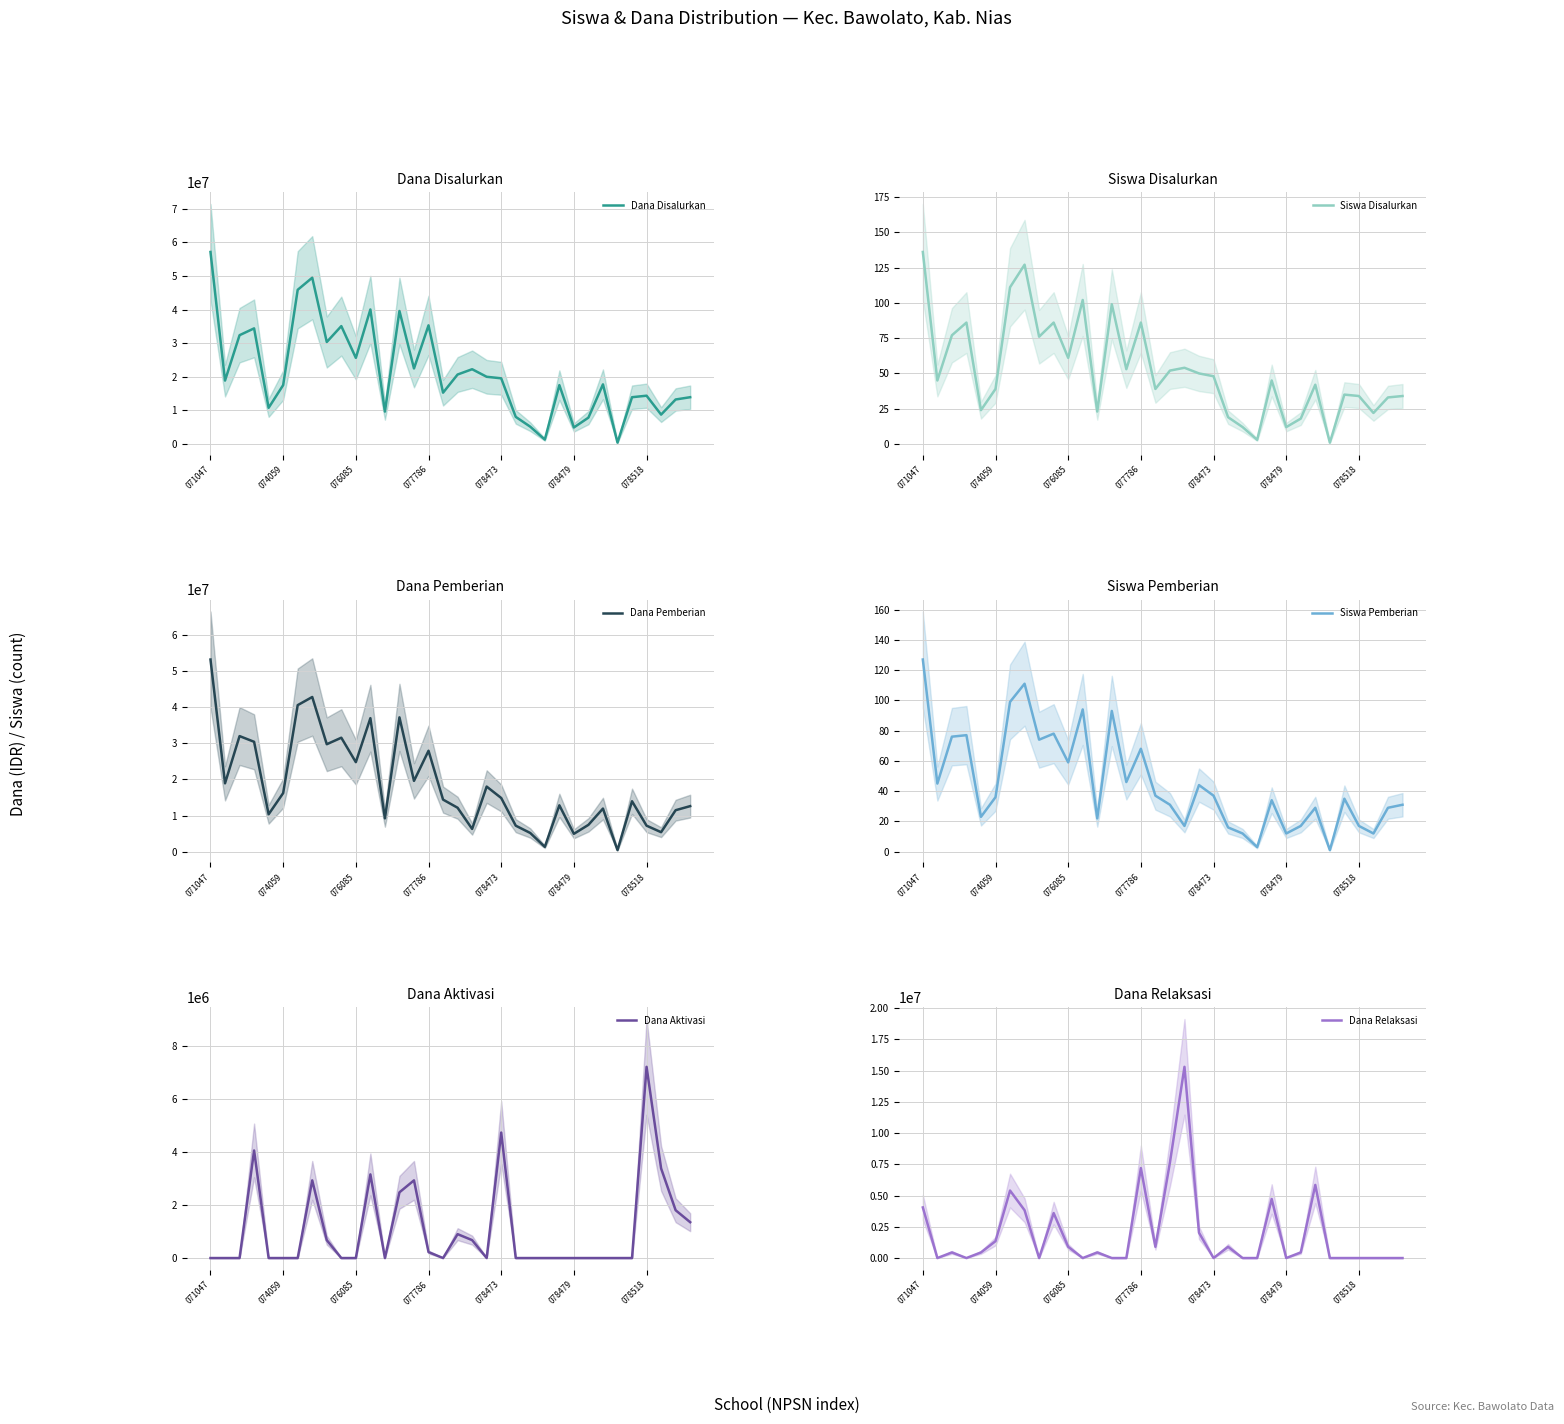

How many interior local valleys does the Siswa Pemberian series have?

11